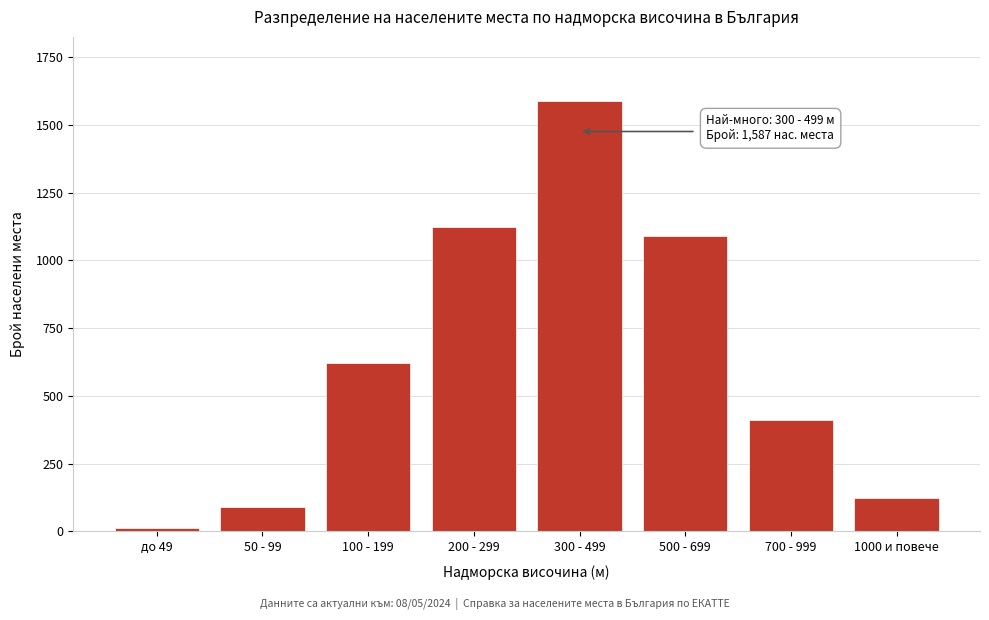

Reading left to right, what are all the values shown in this chart?

12	89	623	1124	1587	1089	412	123